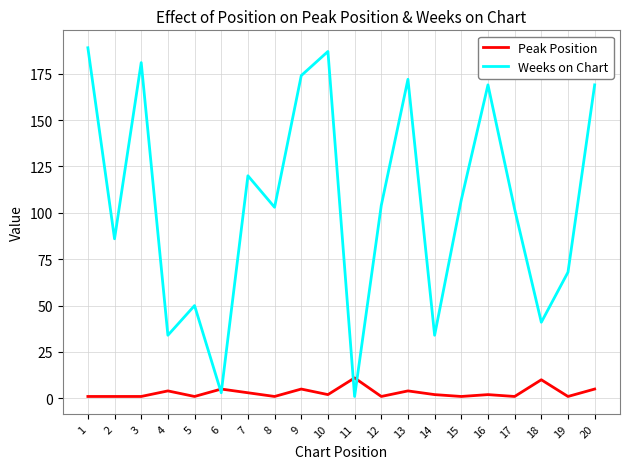

Which series changed the most between 11 and 16?

Weeks on Chart